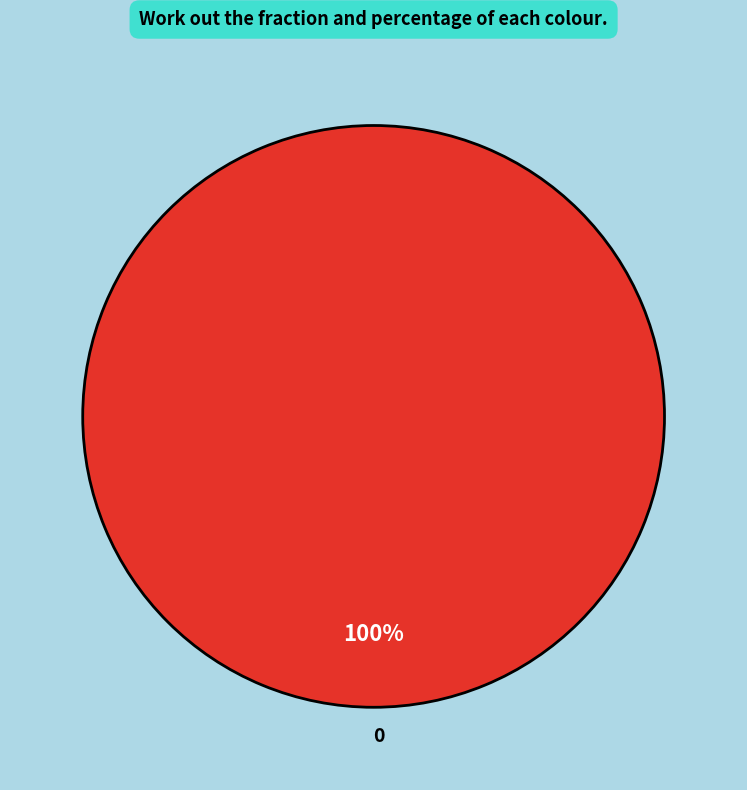

Is there any slice that represents more than half of the pie?

Yes